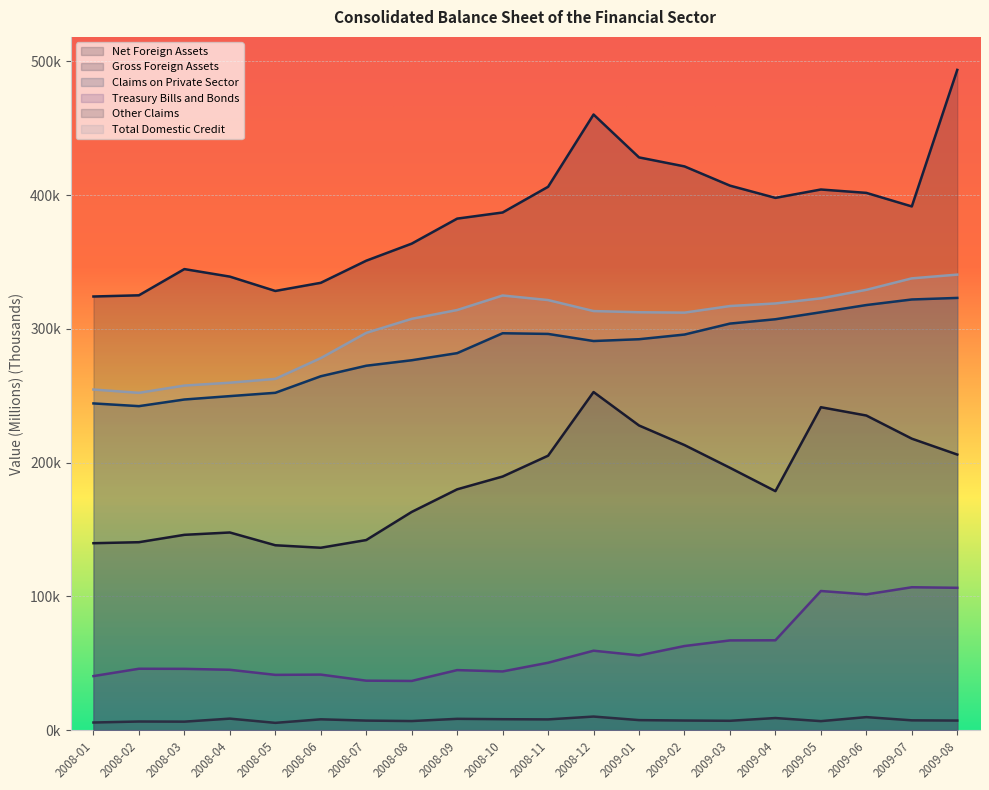

What is the sum of the Net Foreign Assets values at 2009-08 and 2009-06?

441.3